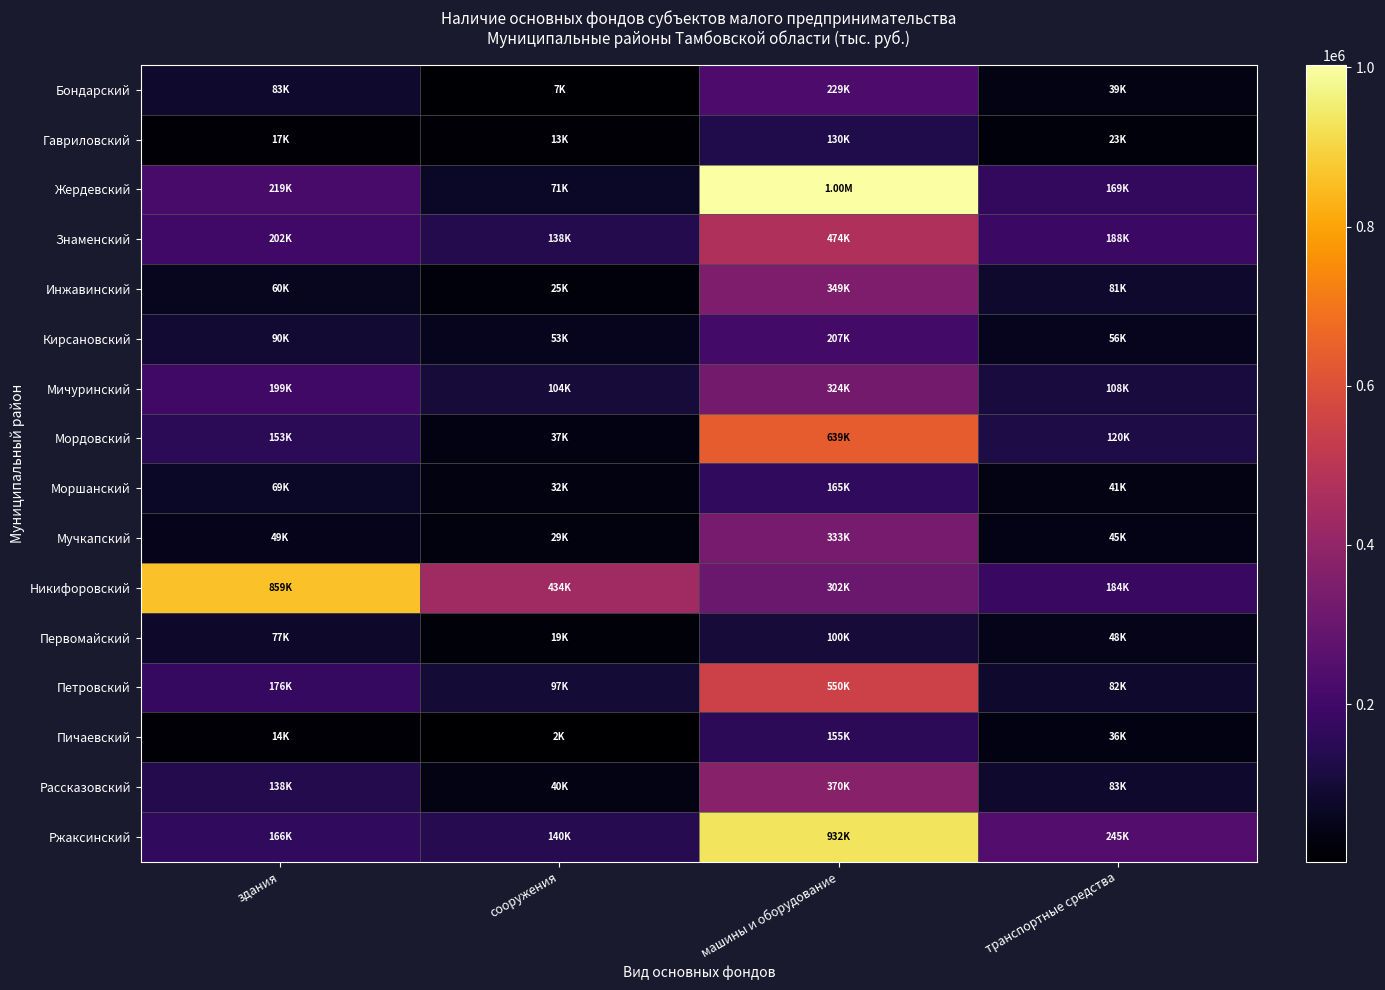

Which series has the largest range (max minus min)?

Жердевский